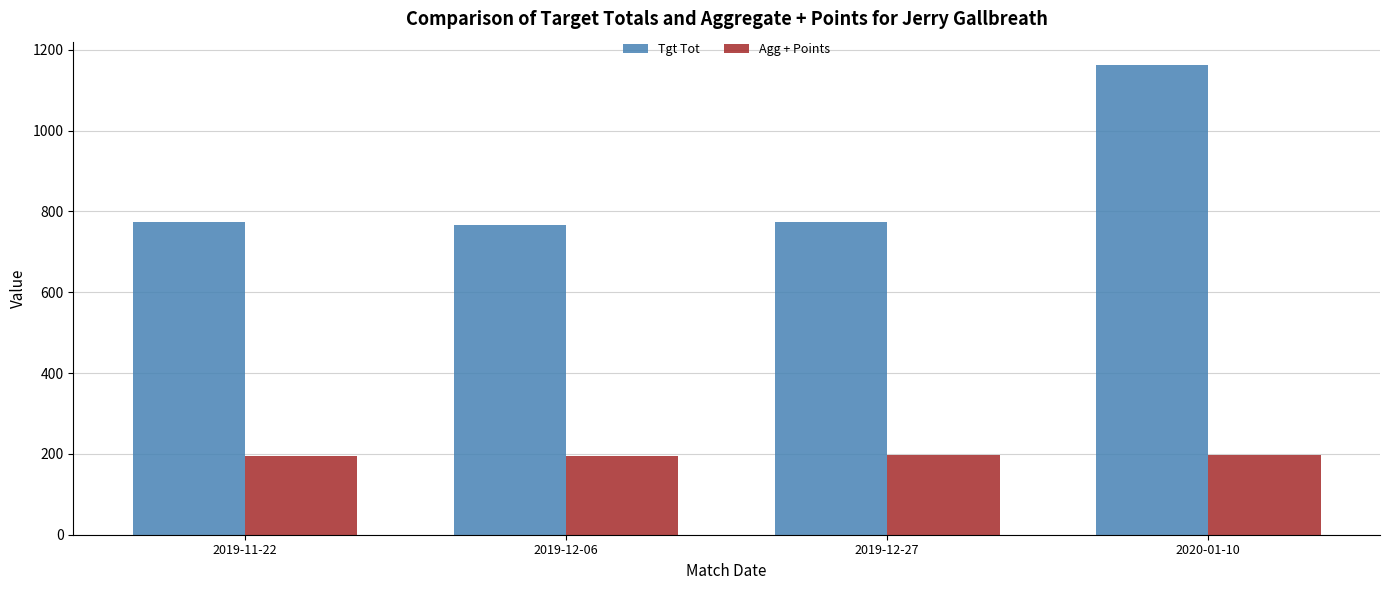

What is the approximate value of Agg + Points at 2019-12-27?

197.8